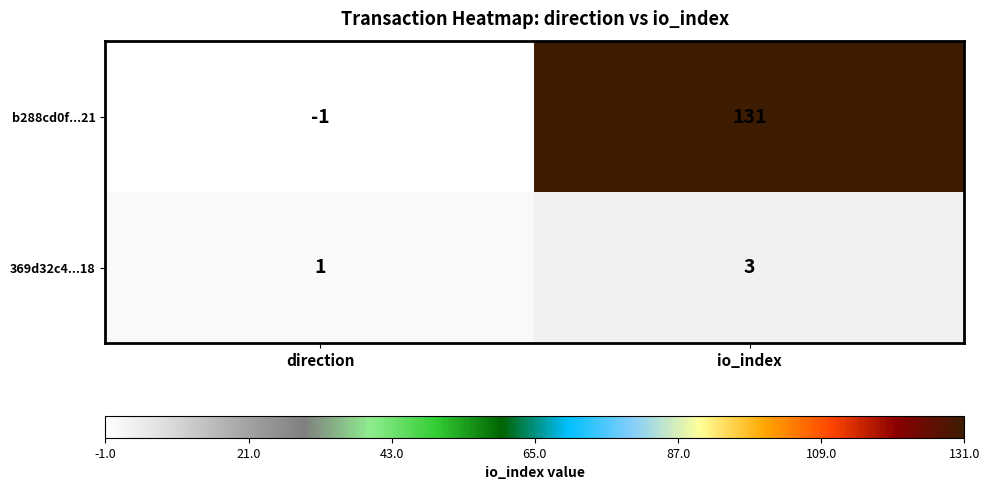

Read the 369d32c4...18 value at io_index.

3